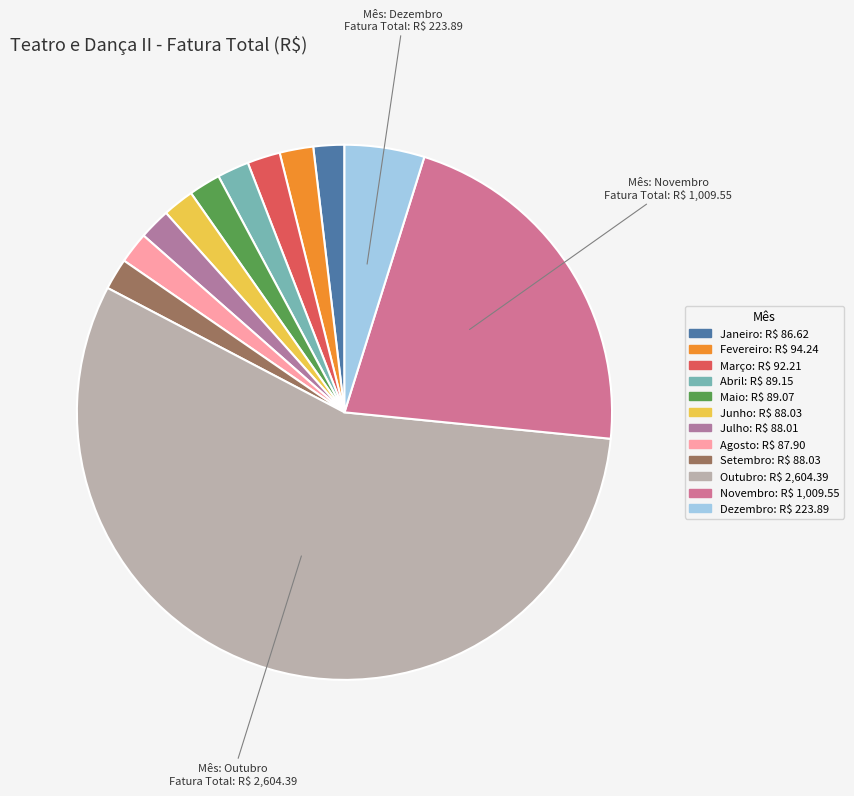

How many segments does this pie chart have?

12